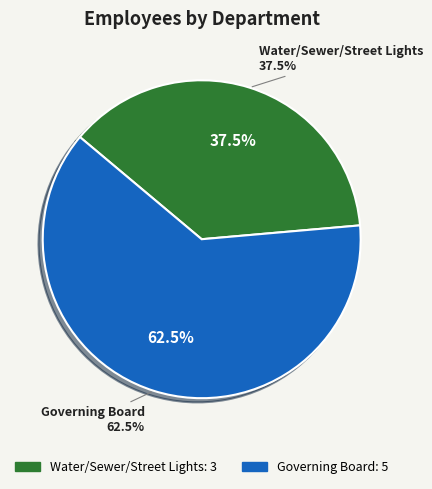

To the nearest percent, what is the combined percentage of Water/Sewer/Street Lights and Governing Board?

100%